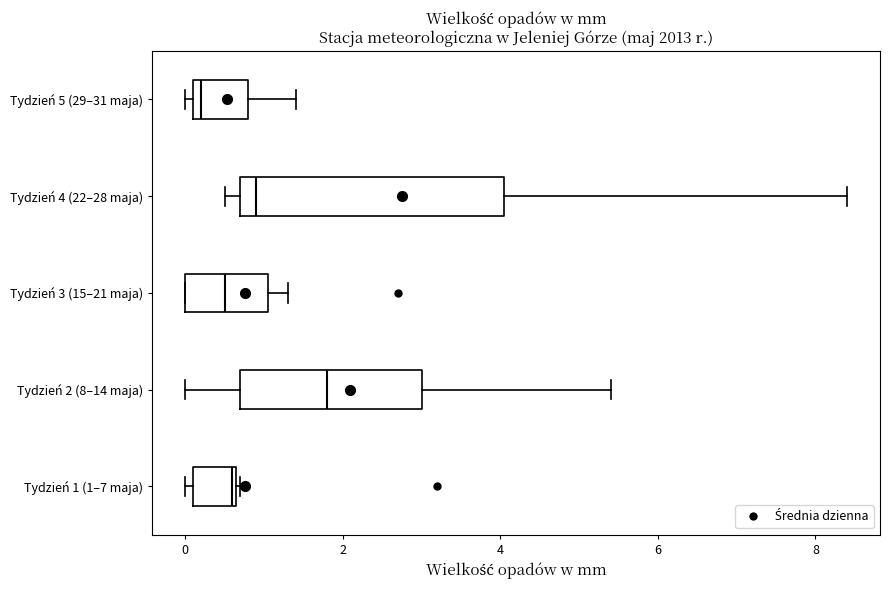

Where is the right edge of the box for Tydzień 2 (8–14 maja) on the x-axis? The values are not printed on the chart, so give them approximately, as read against the axis.

3.0